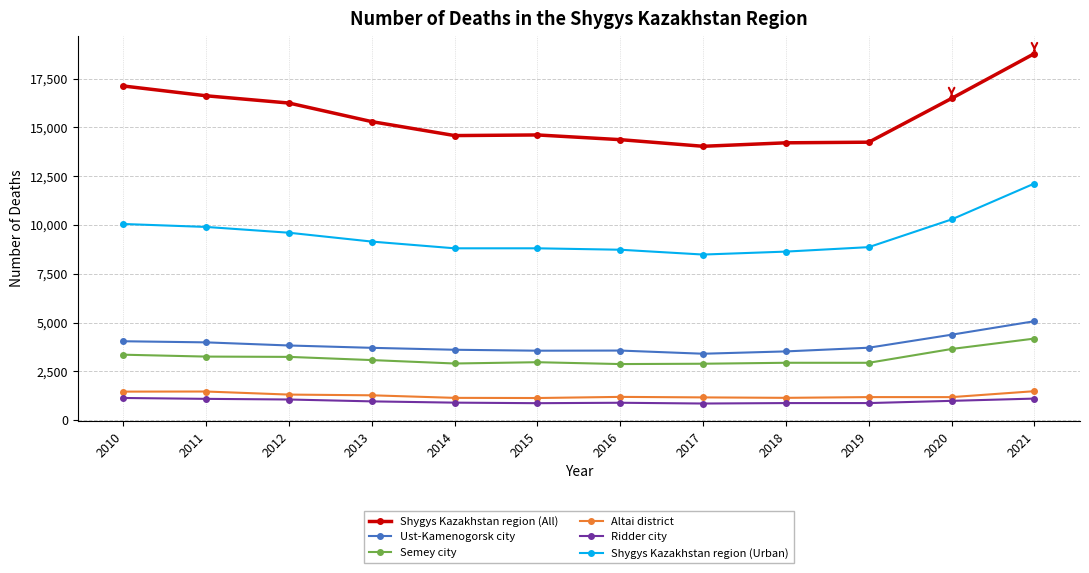

The Semey city series shows 849 at 2010. True or false?

False